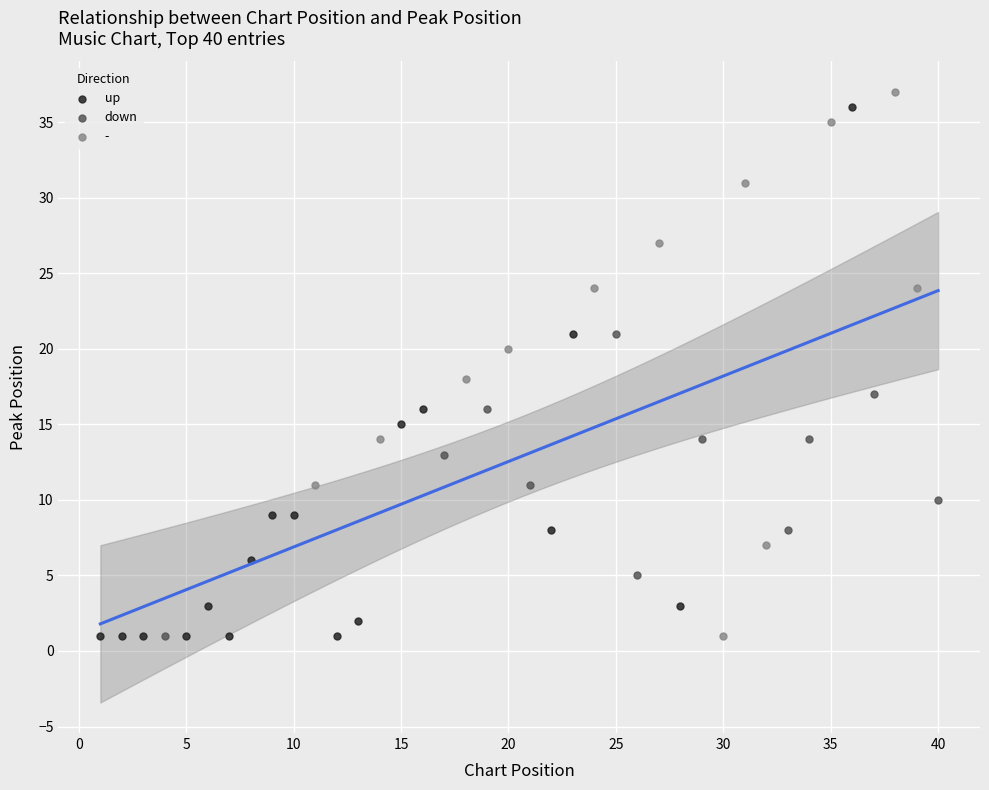

What are all the series names shown in the legend?

up, down, -